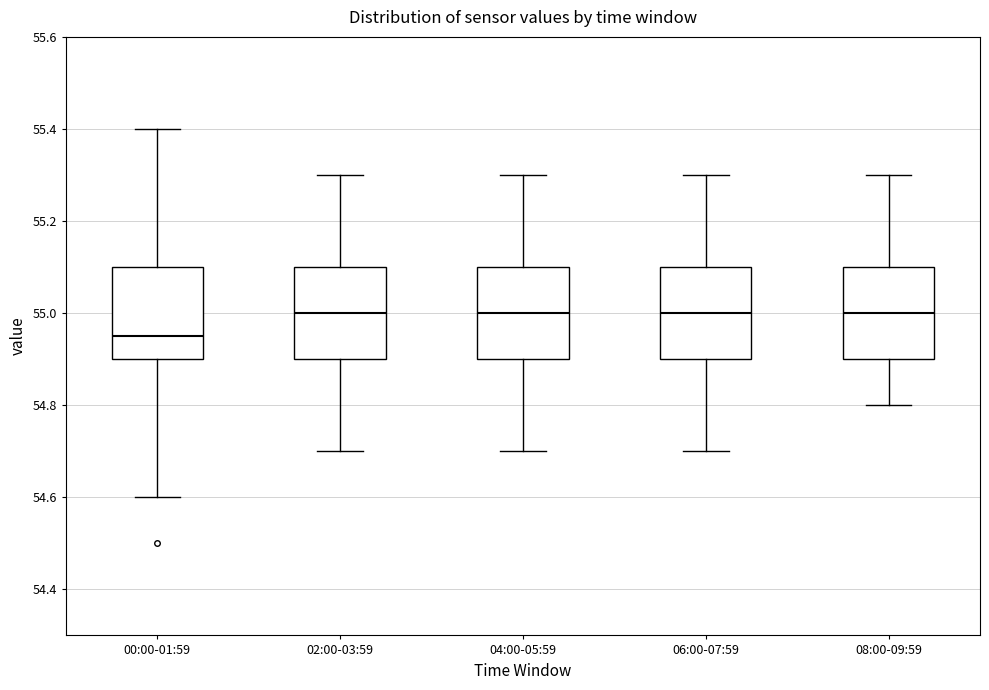

Reading left to right, transcribe this box plot: for each box, give where its median line is, the range the box spans, and where its two whiskers end, as read against the y-axis. The values are not printed on the chart, so give them approximately, as read against the axis.

00:00-01:59: median 54.96, box 54.90 to 55.10, whiskers 54.60 to 55.40
02:00-03:59: median 55.00, box 54.90 to 55.10, whiskers 54.70 to 55.30
04:00-05:59: median 55.00, box 54.90 to 55.10, whiskers 54.70 to 55.30
06:00-07:59: median 55.00, box 54.90 to 55.10, whiskers 54.70 to 55.30
08:00-09:59: median 55.00, box 54.90 to 55.10, whiskers 54.80 to 55.30